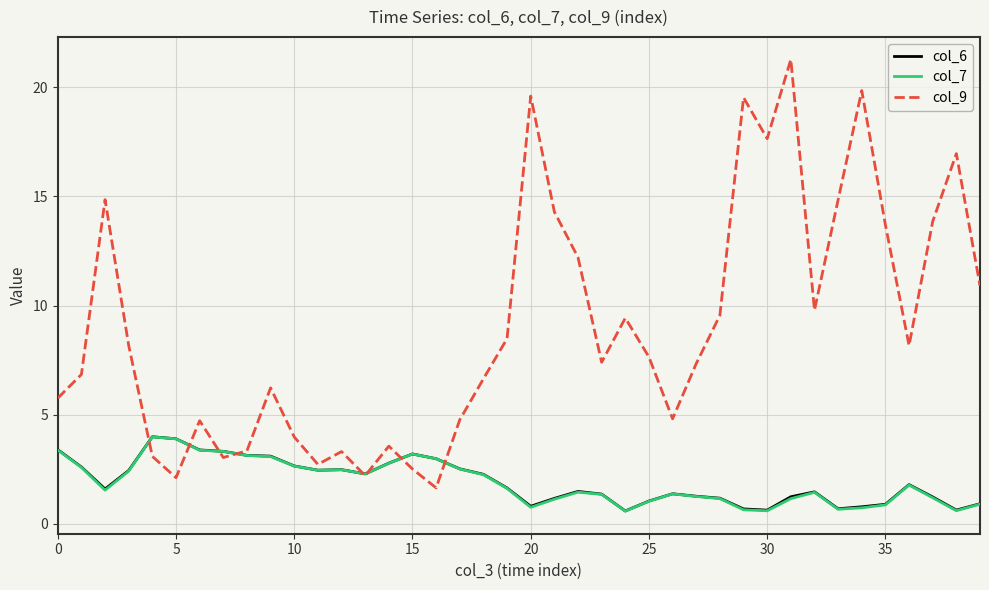

What is the greatest value displayed?

21.3